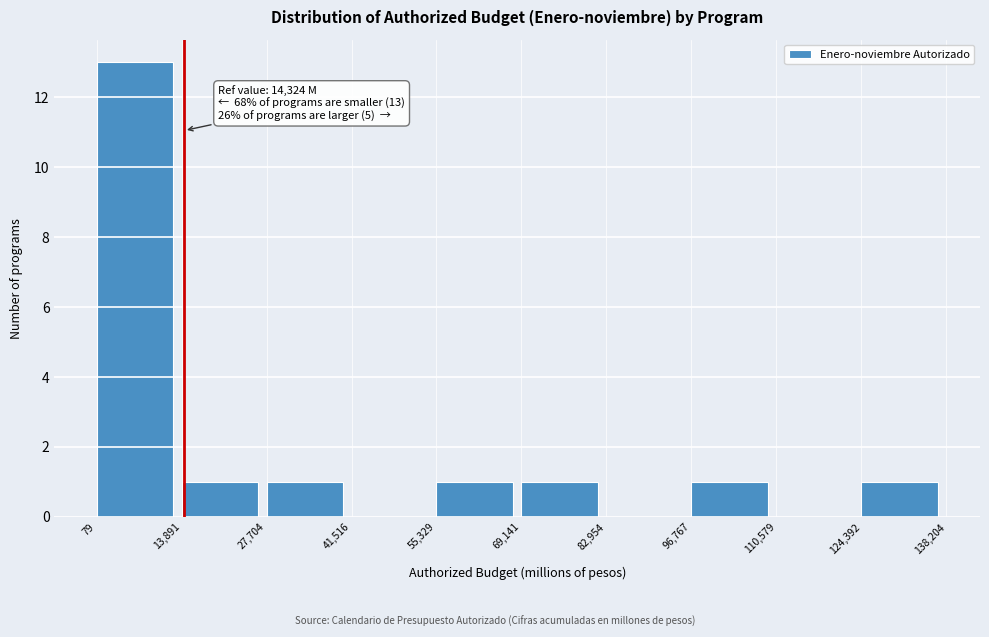

Which range on the x-axis has the tallest bar?

79 to 13,891